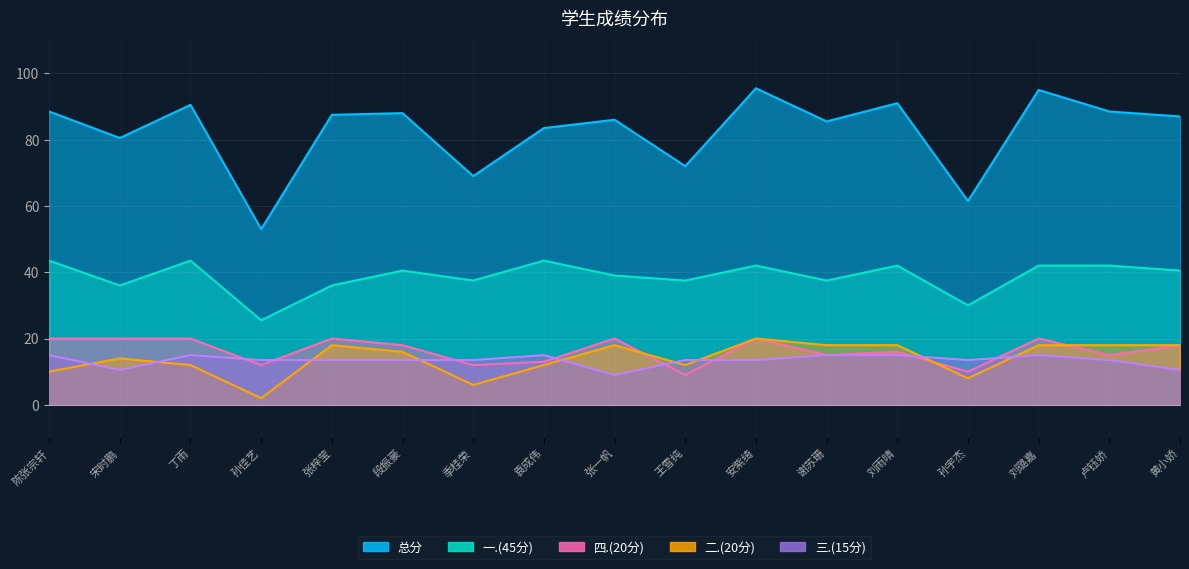

True or false: 四.(20分) has a value of 25.5 at 黄小娇.

False